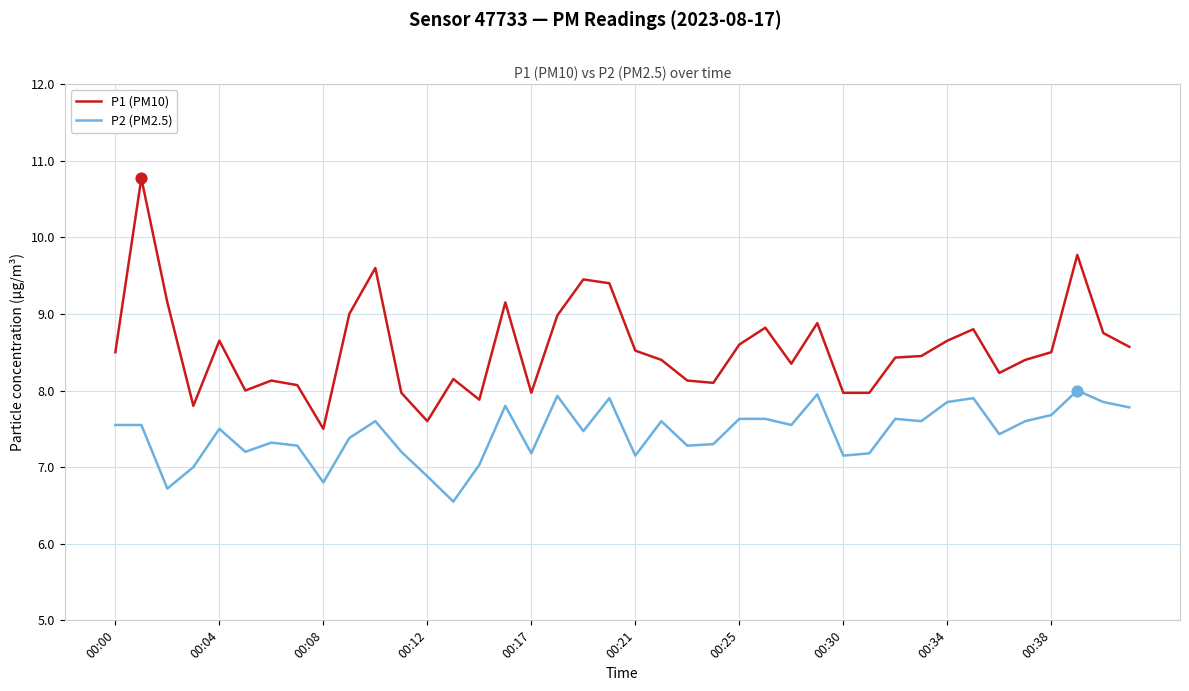

What is the greatest value displayed?

10.8